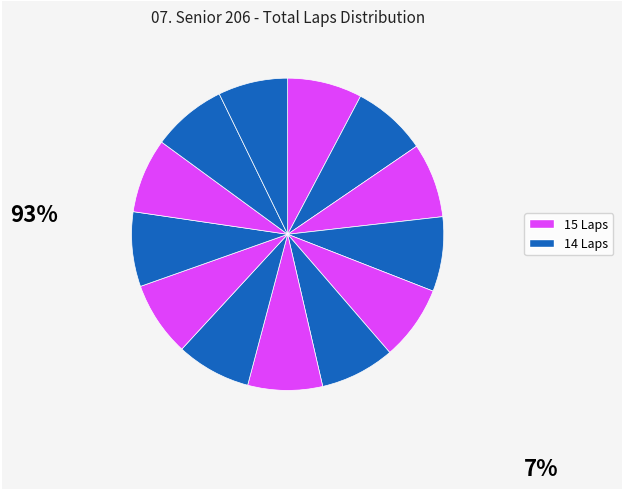

Count the number of slices in the pie.

13